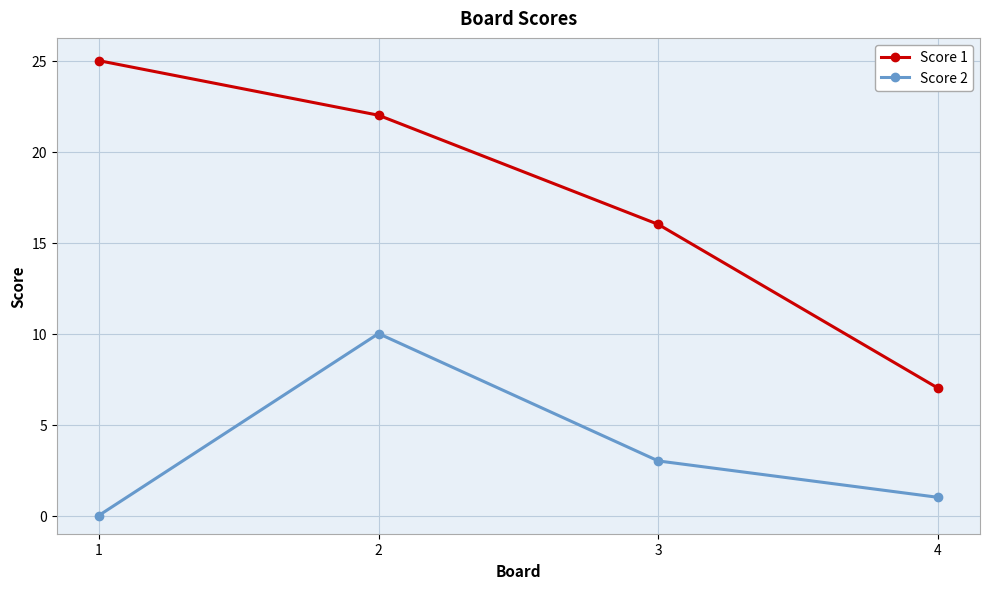

The Score 1 series shows 6 at 3. True or false?

False